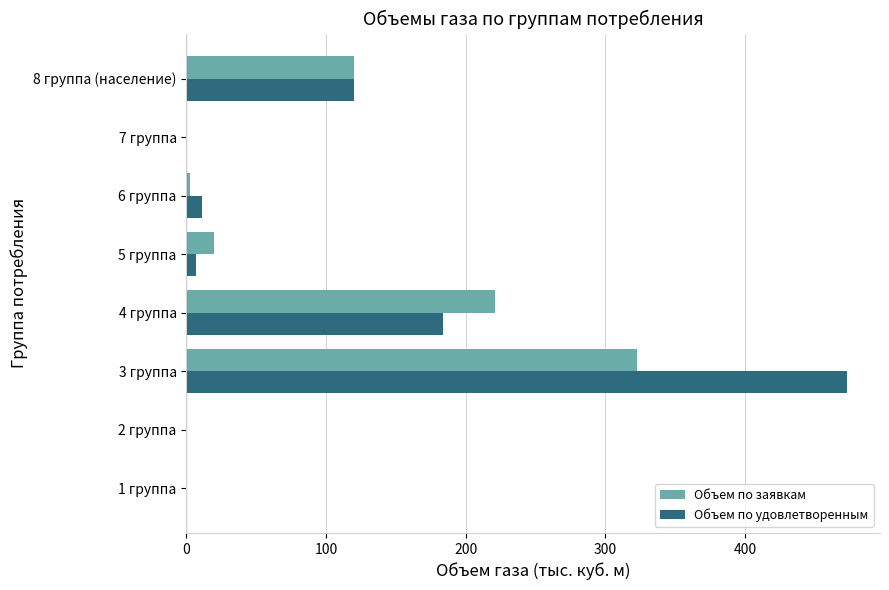

Which series has the largest total across all categories?

Объем по удовлетворенным